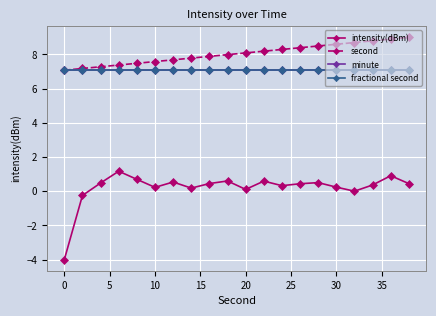

What is the value of the fractional second point at the 8th from the left?

7.1